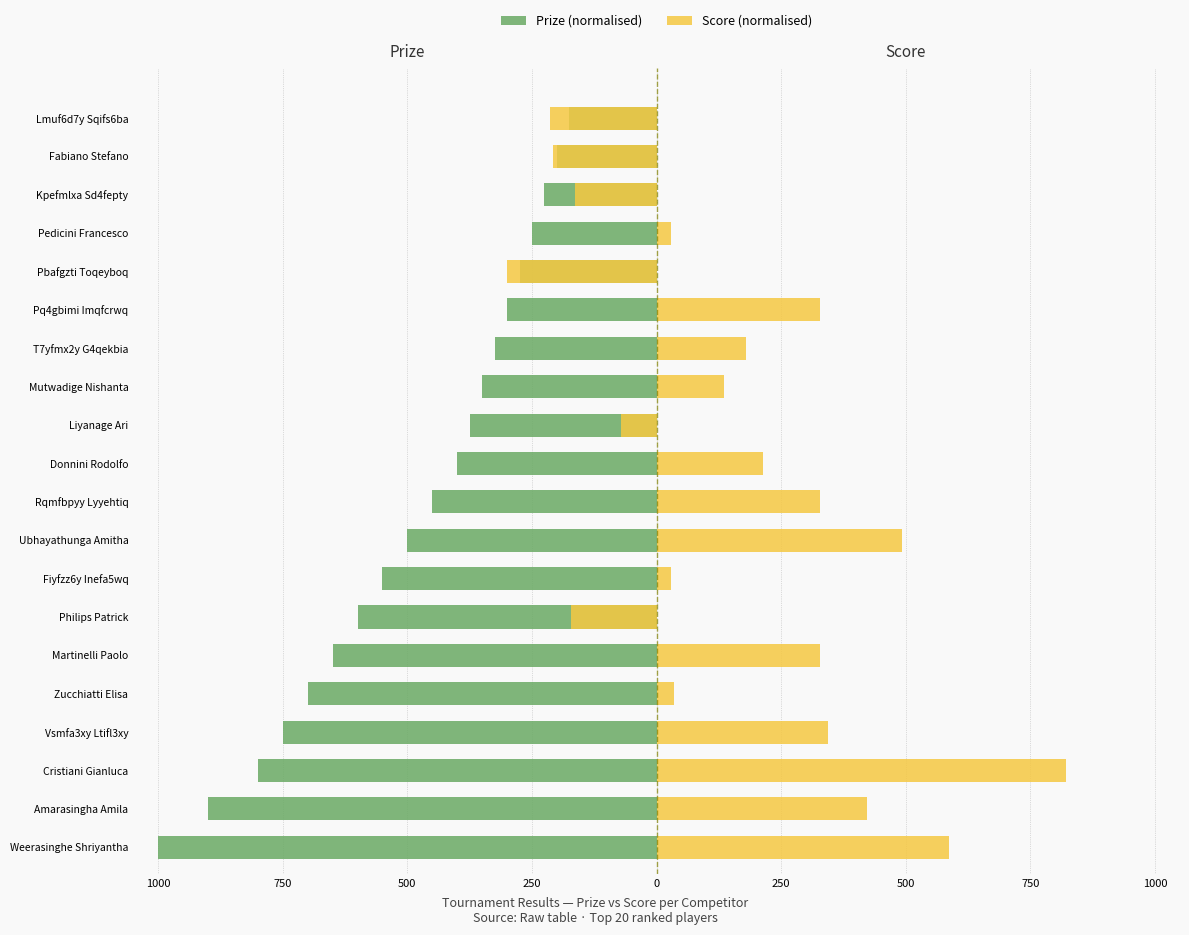

How many values in the Score (normalised) series exceed 0?

14